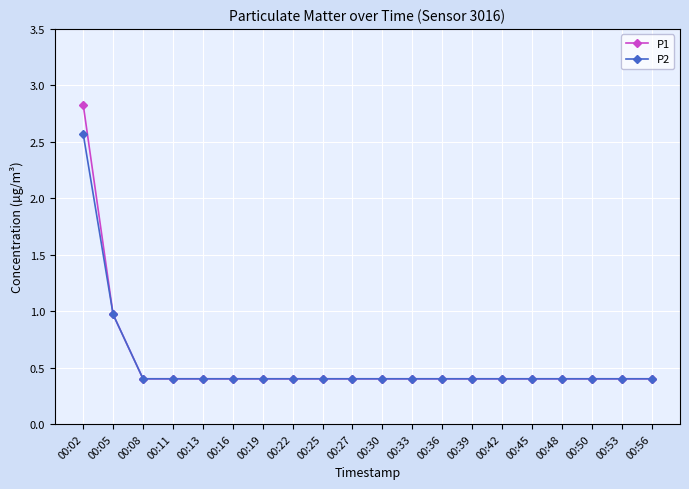

Which label corresponds to the largest value in the chart?

00:02